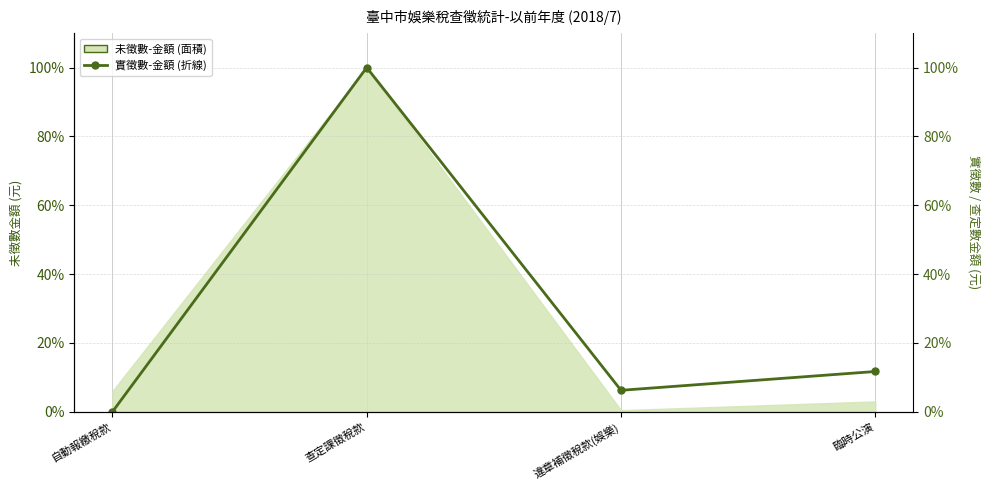

How many interior local valleys (lower than both neighbors) does the data have?

1